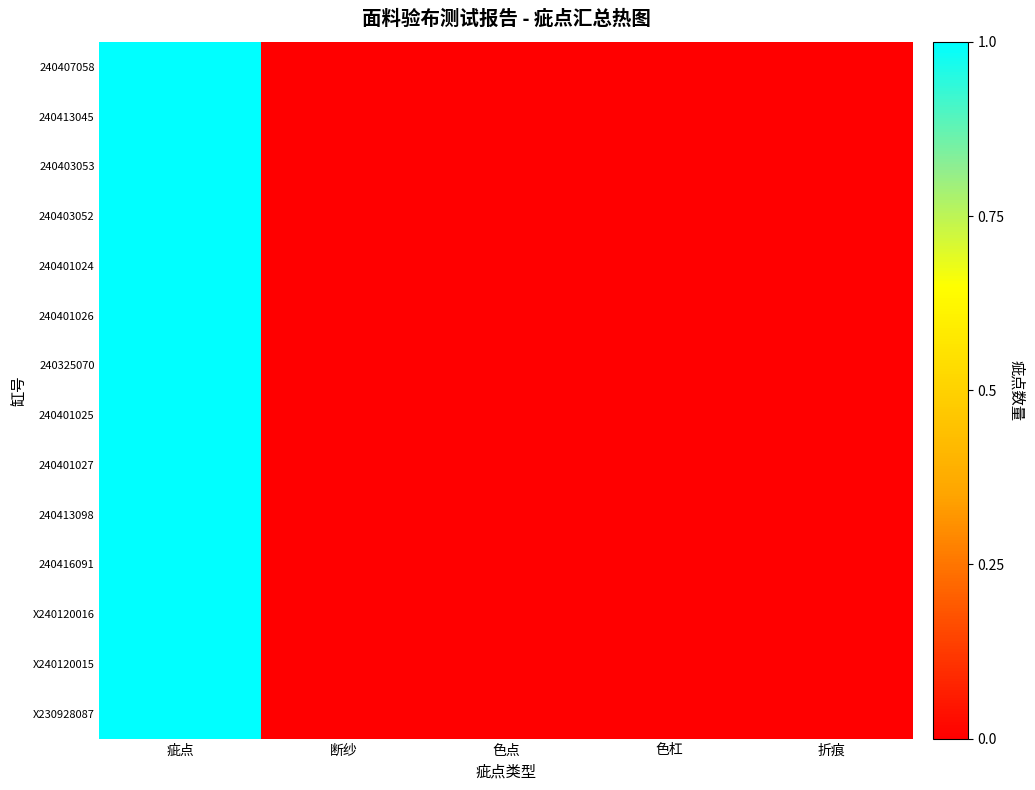

Which label corresponds to the largest value in the chart?

疵点